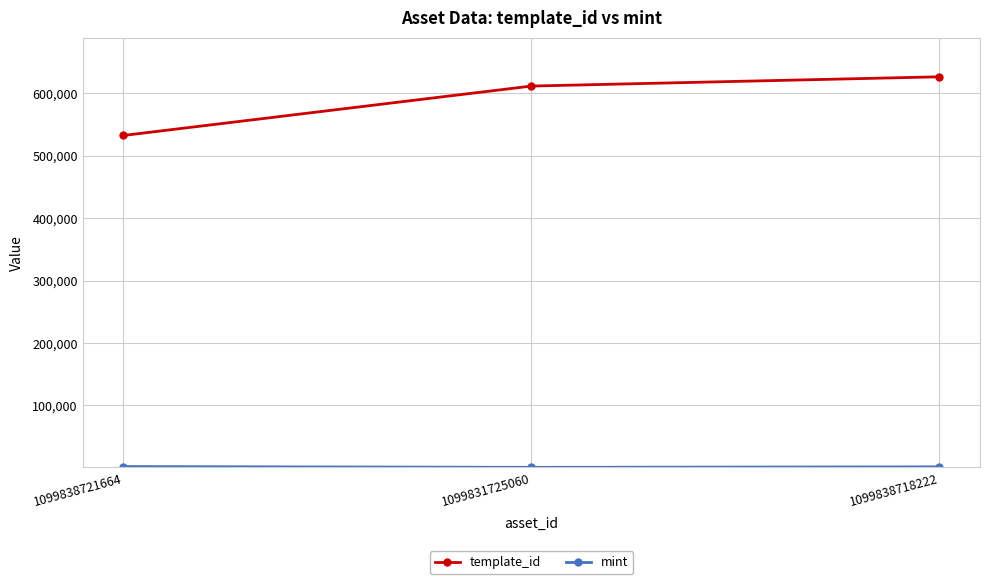

What is the sum of the template_id values at 1099831725060 and 1099838721664?

1144540